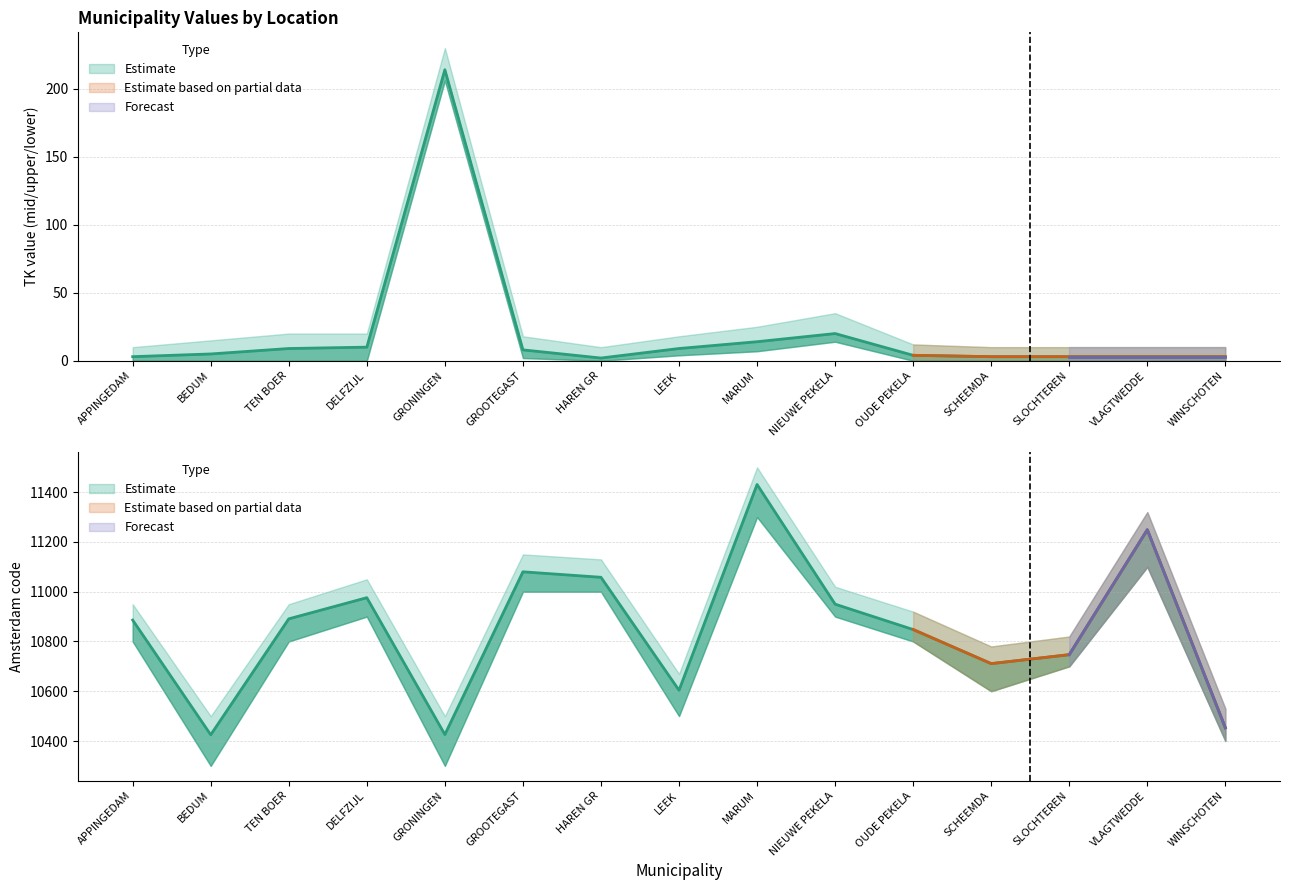

Rank the categories by amsterdam_mid value from lowest to highest.

BEDUM, GRONINGEN, WINSCHOTEN, LEEK, SCHEEMDA, SLOCHTEREN, OUDE PEKELA, APPINGEDAM, TEN BOER, NIEUWE PEKELA, DELFZIJL, HAREN GR, GROOTEGAST, VLAGTWEDDE, MARUM